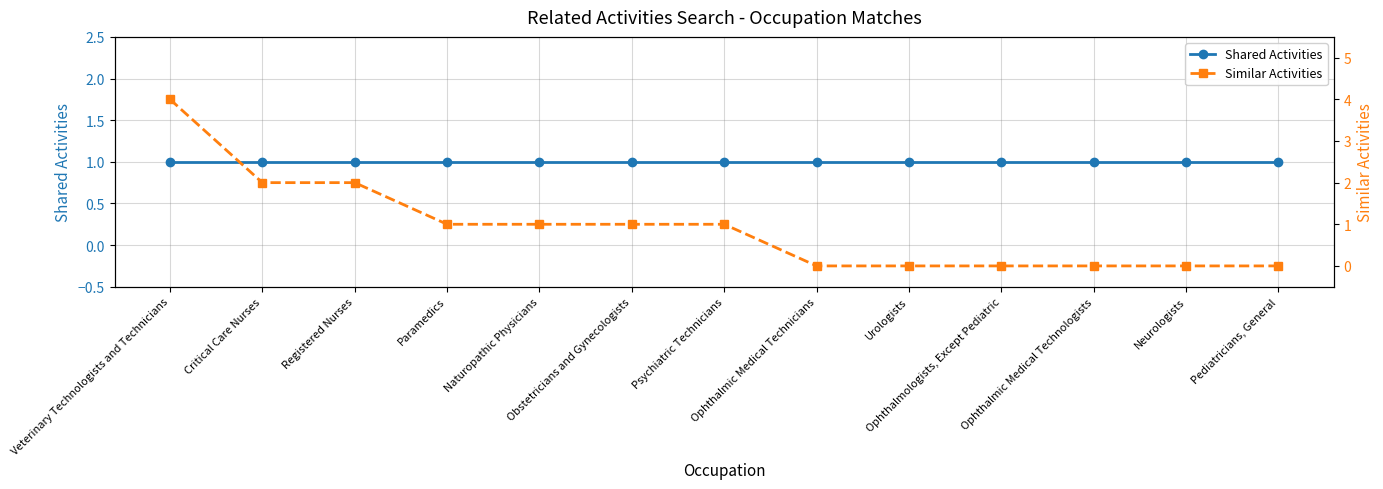

Is this an area chart (filled region under the line)?

No